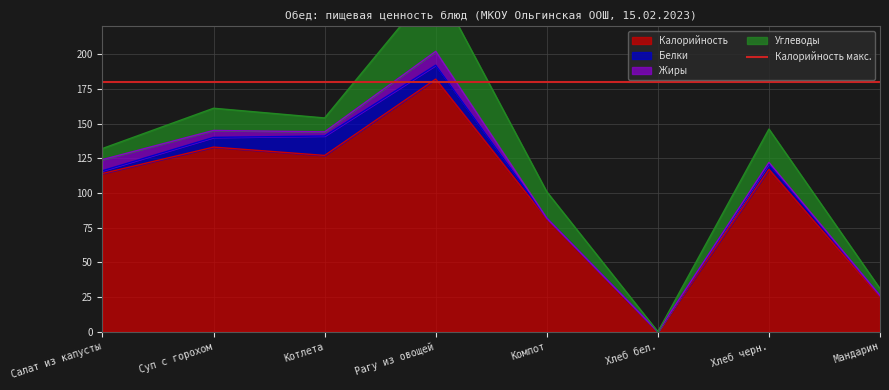

What is the label of the 6th point from the left?

Хлеб бел.